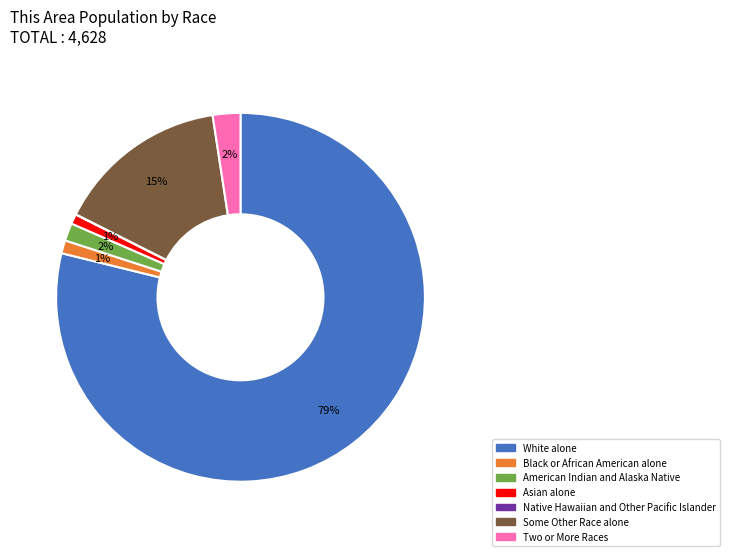

To the nearest percent, what portion does Some Other Race alone represent?

15%